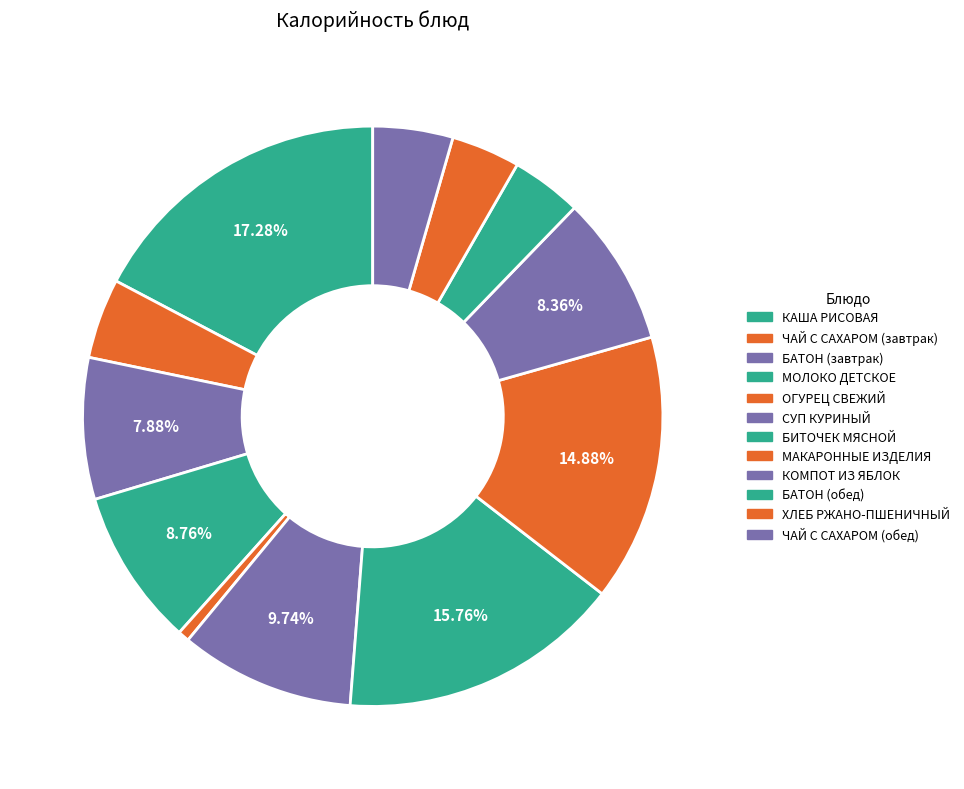

How many segments does this pie chart have?

12